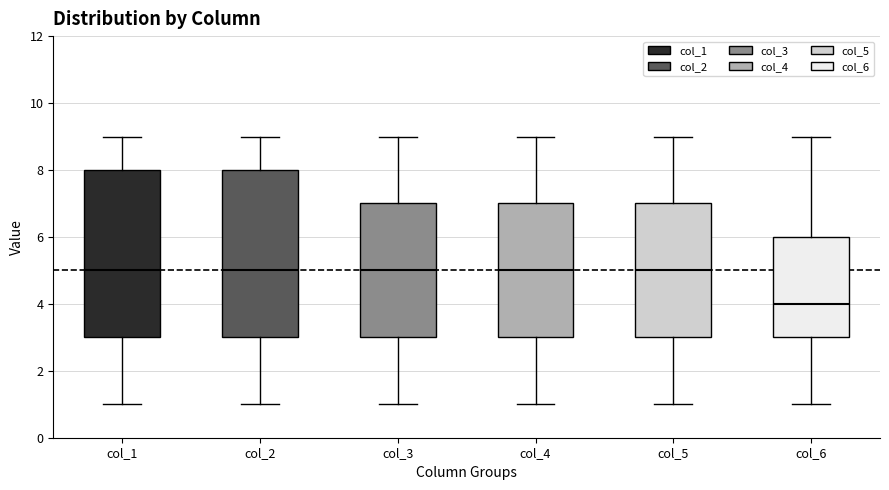

Reading left to right, read every box against the y-axis: the position of its median line, the range the box covers, and the ends of its whiskers. The values are not printed on the chart, so give them approximately, as read against the axis.

col_1: median 5, box 3 to 8, whiskers 1 to 9
col_2: median 5, box 3 to 8, whiskers 1 to 9
col_3: median 5, box 3 to 7, whiskers 1 to 9
col_4: median 5, box 3 to 7, whiskers 1 to 9
col_5: median 5, box 3 to 7, whiskers 1 to 9
col_6: median 4, box 3 to 6, whiskers 1 to 9